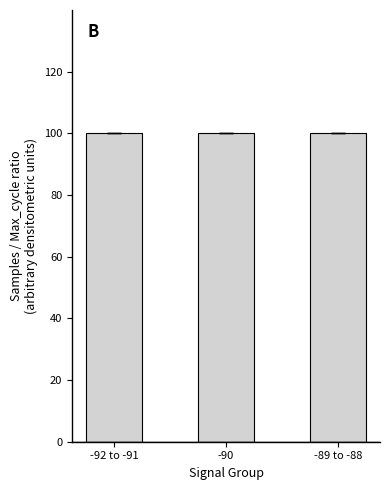

What is the minimum value shown in the chart?

100.0